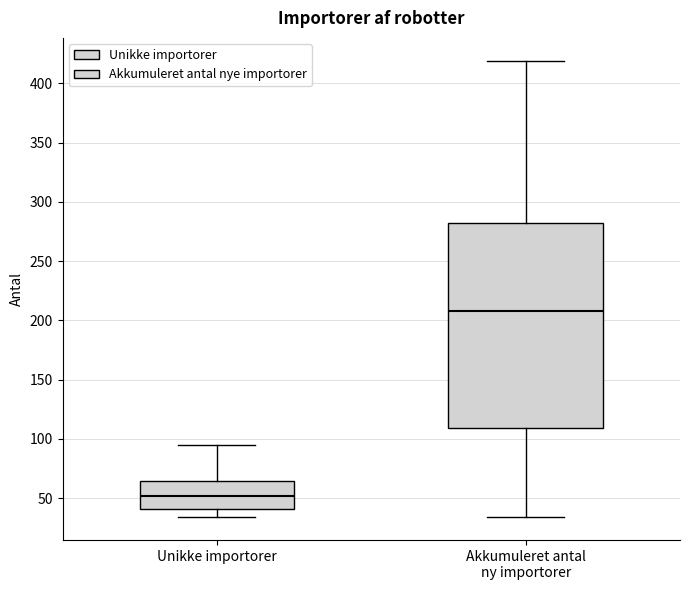

Which box's median line is the lowest?

Unikke importorer